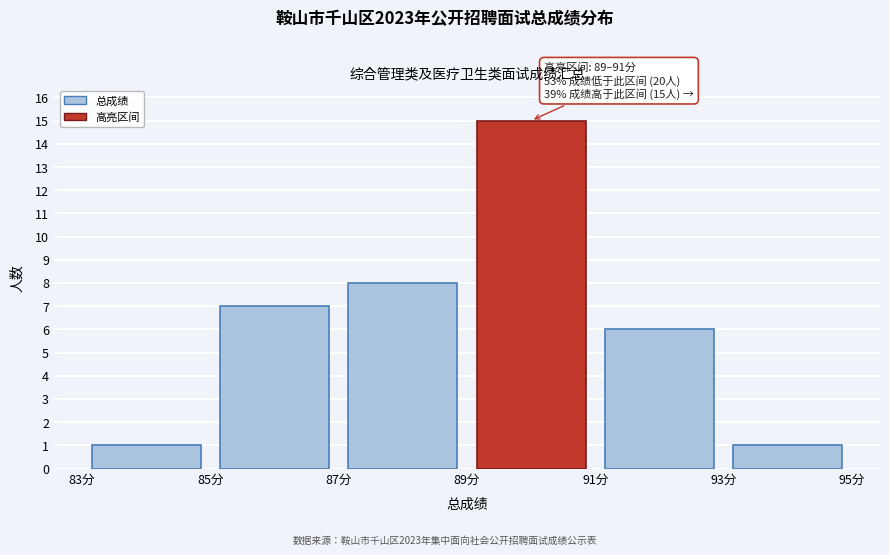

Over which range of the x-axis is the bar tallest?

89 to 91